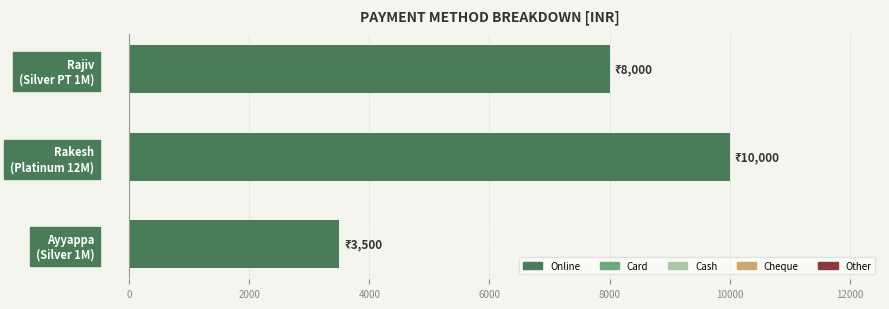

What is the greatest value displayed?

10000